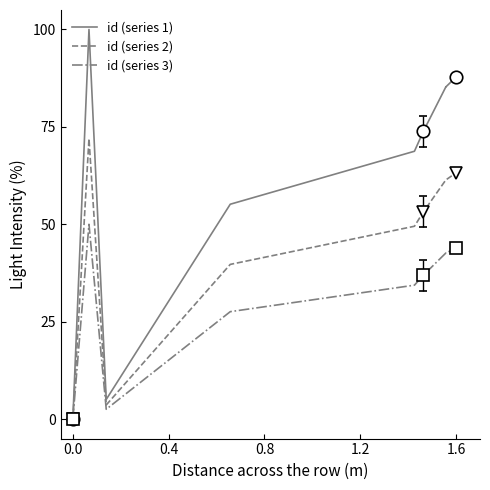

Is the value of id (series 3) at 1.6 greater than the value of id (series 1) at 1.2?

No